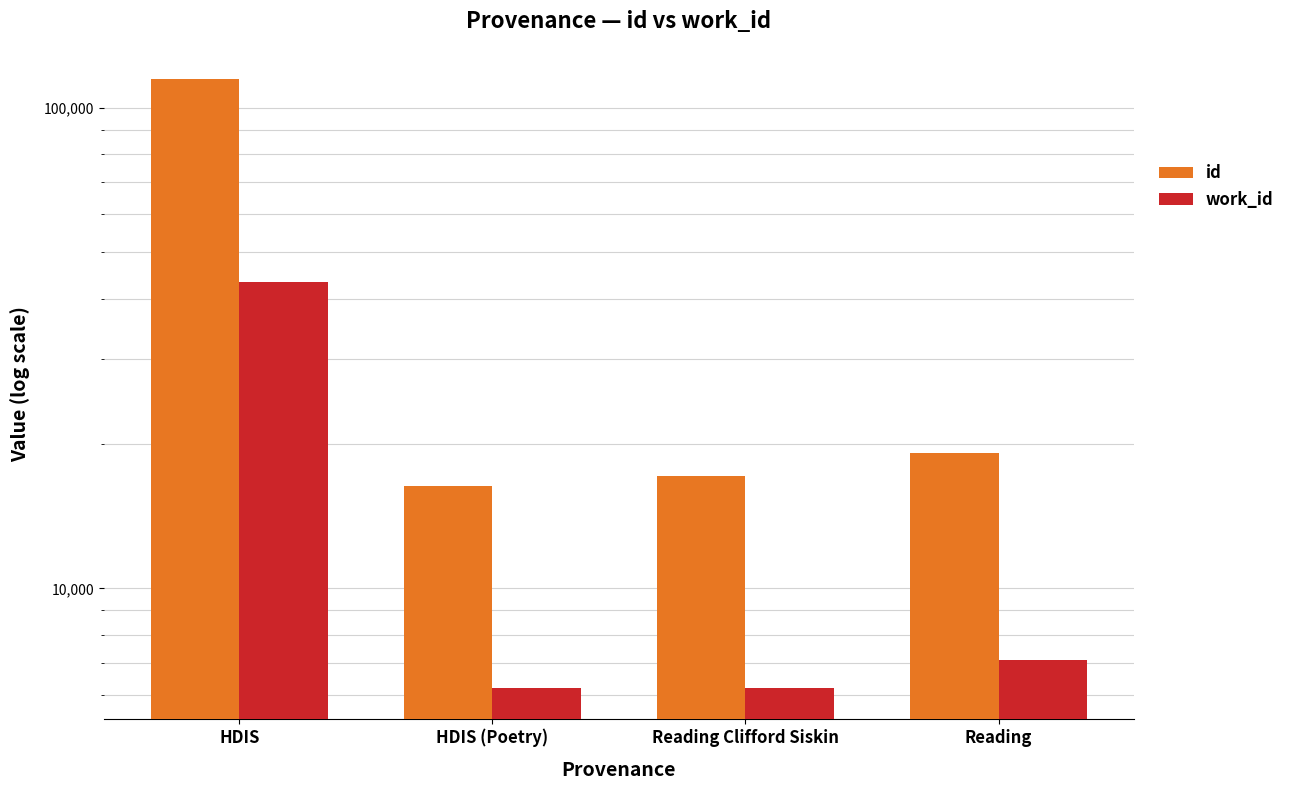

Rank the series by their average value, from highest to lowest.

id, work_id